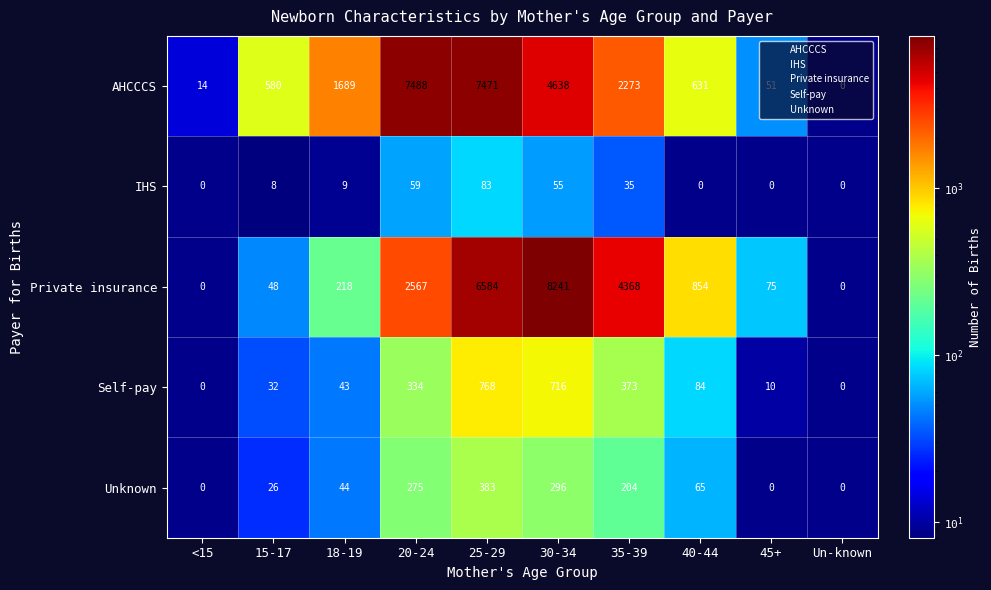

Which series has the widest spread of values?

Private insurance